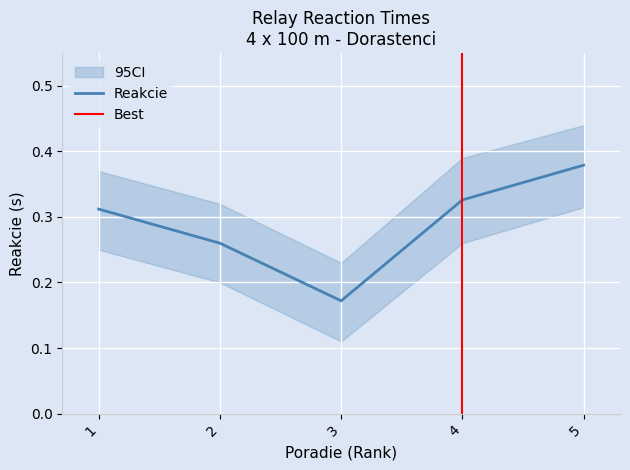

What is the sum of all values?

1.4